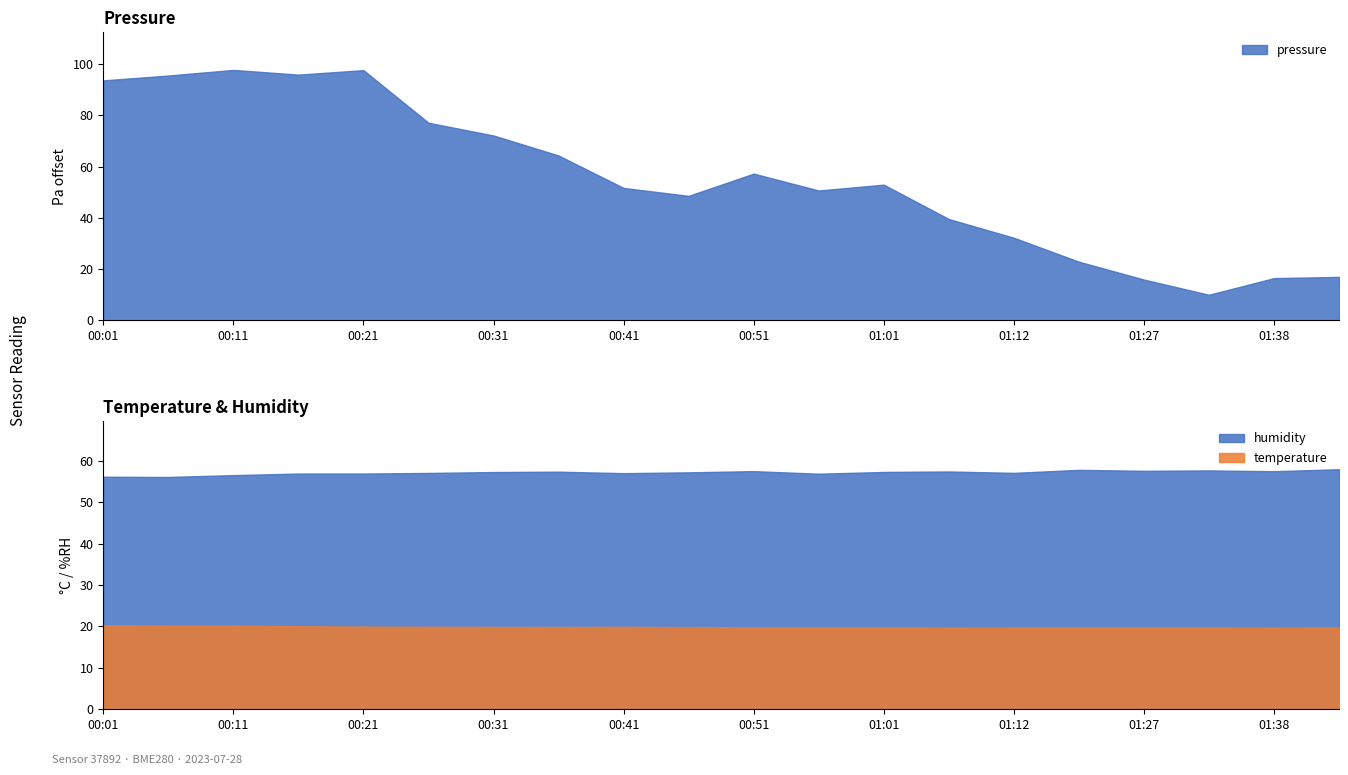

What is the maximum value for pressure?

97.8